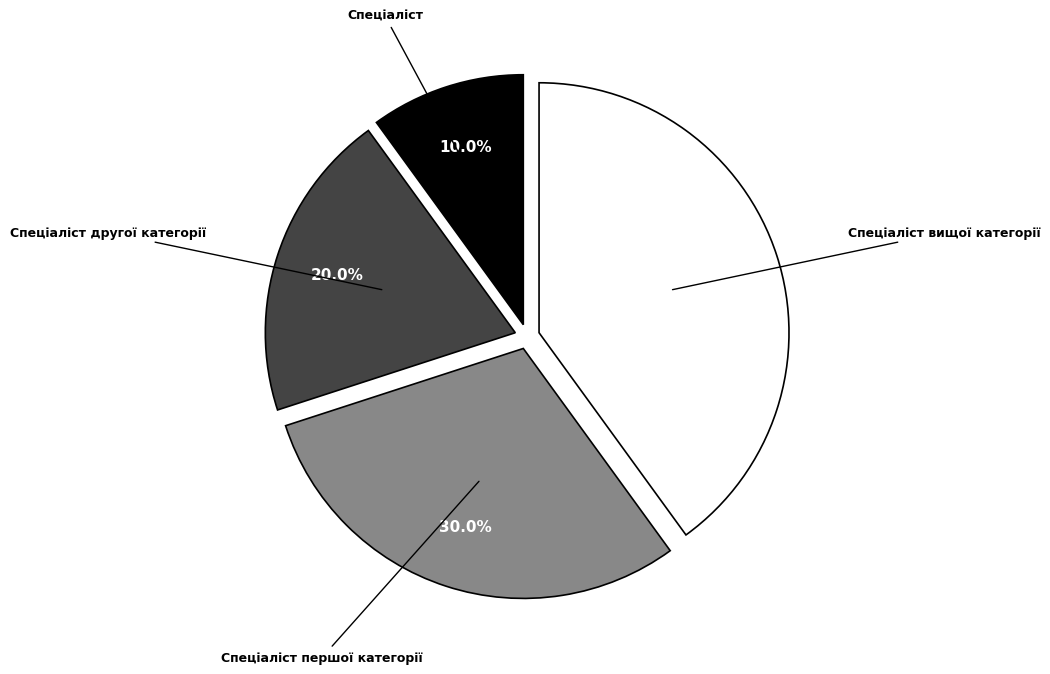

Is Спеціаліст першої категорії the majority of the pie?

No